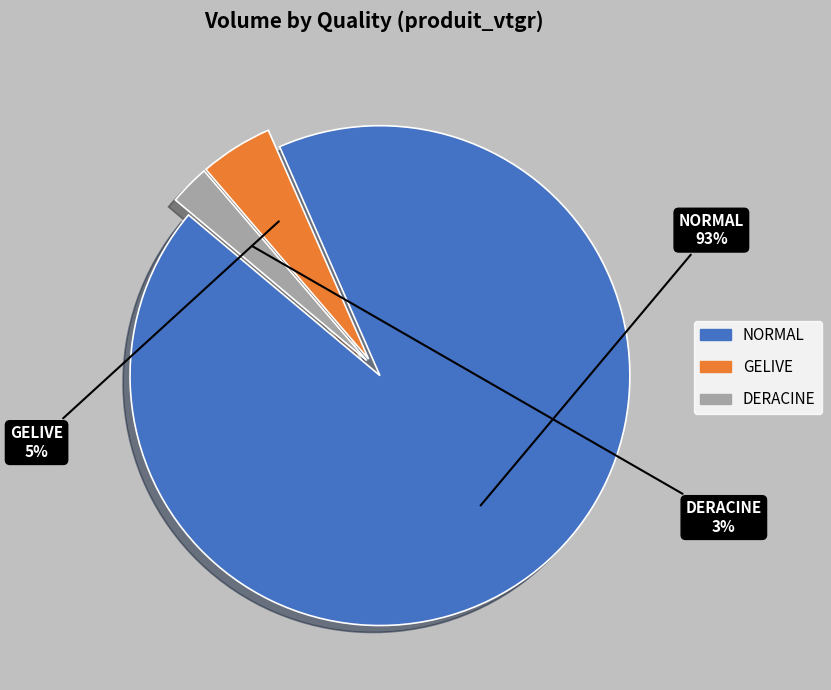

To the nearest percent, what is the difference between the DERACINE and GELIVE slice percentages?

2%